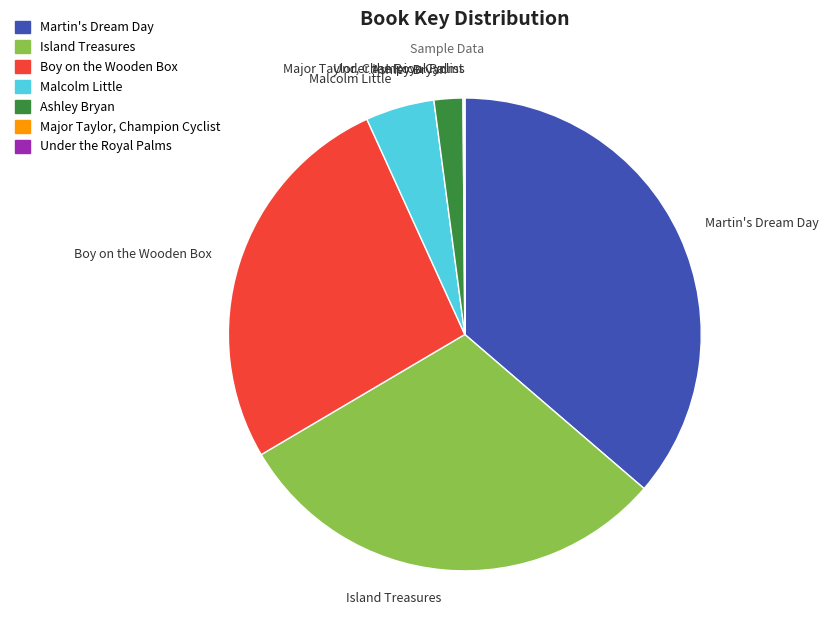

True or false: Ashley Bryan accounts for 2% of the total.

True